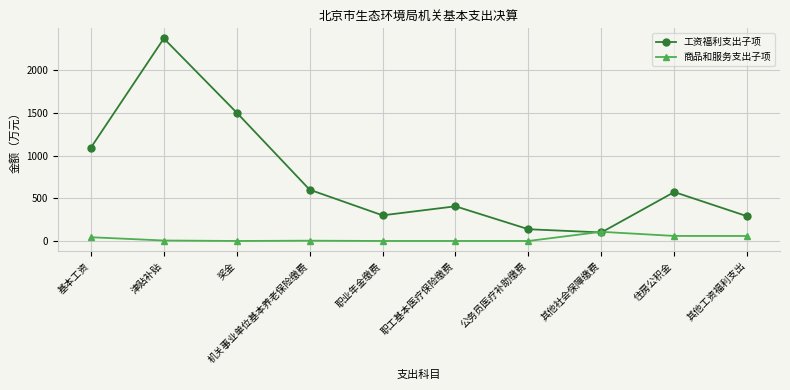

Where is the first local maximum for 工资福利支出子项?

津贴补贴